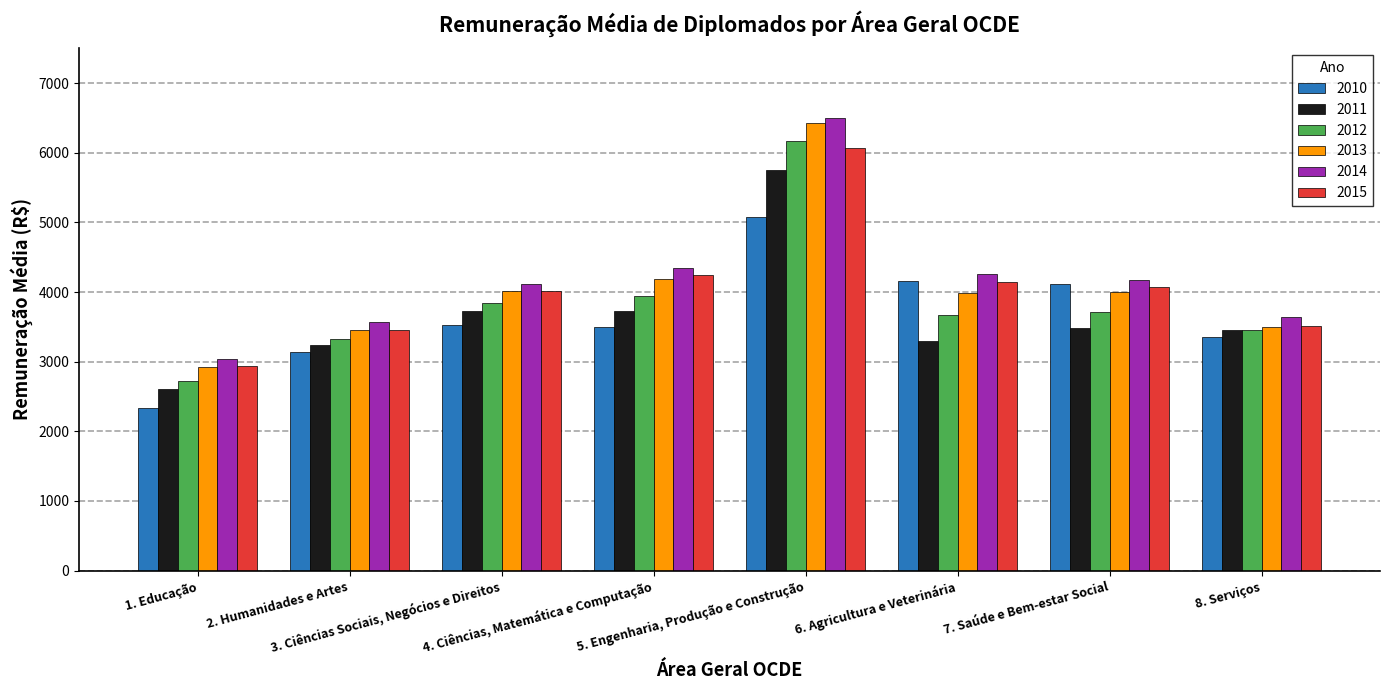

At which category is the sum across all series the highest?

5. Engenharia, Produção e Construção